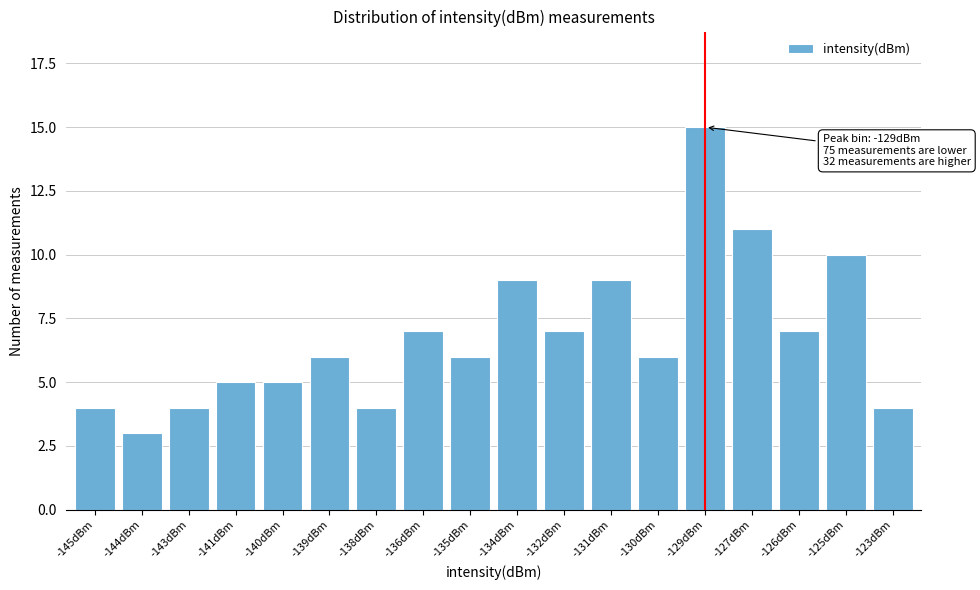

Reading left to right, what are all the values shown in this chart?

-145dBm=4	-144dBm=3	-143dBm=4	-141dBm=5	-140dBm=5	-139dBm=6	-138dBm=4	-136dBm=7	-135dBm=6	-134dBm=9	-132dBm=7	-131dBm=9	-130dBm=6	-129dBm=15	-127dBm=11	-126dBm=7	-125dBm=10	-123dBm=4